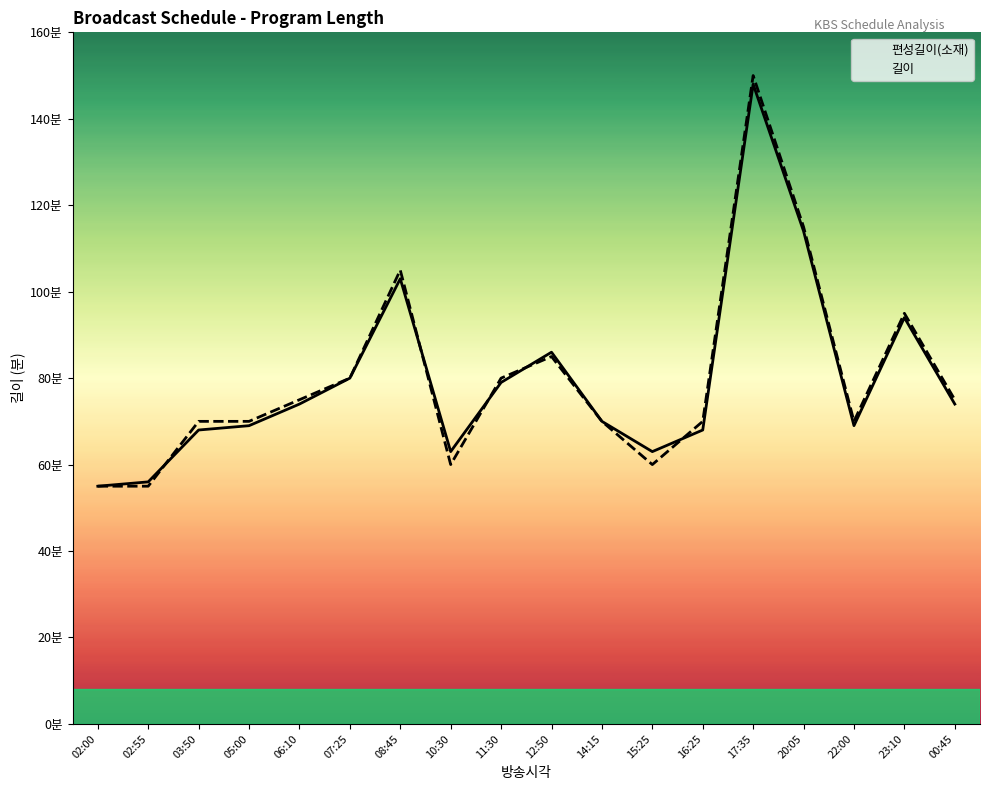

Reading left to right, list all the values displayed in this chart.

편성길이(소재): 55	56	68	69	74	80	103	63	79	86	70	63	68	148	114	69	94	74
길이: 55	55	70	70	75	80	105	60	80	85	70	60	70	150	115	70	95	75